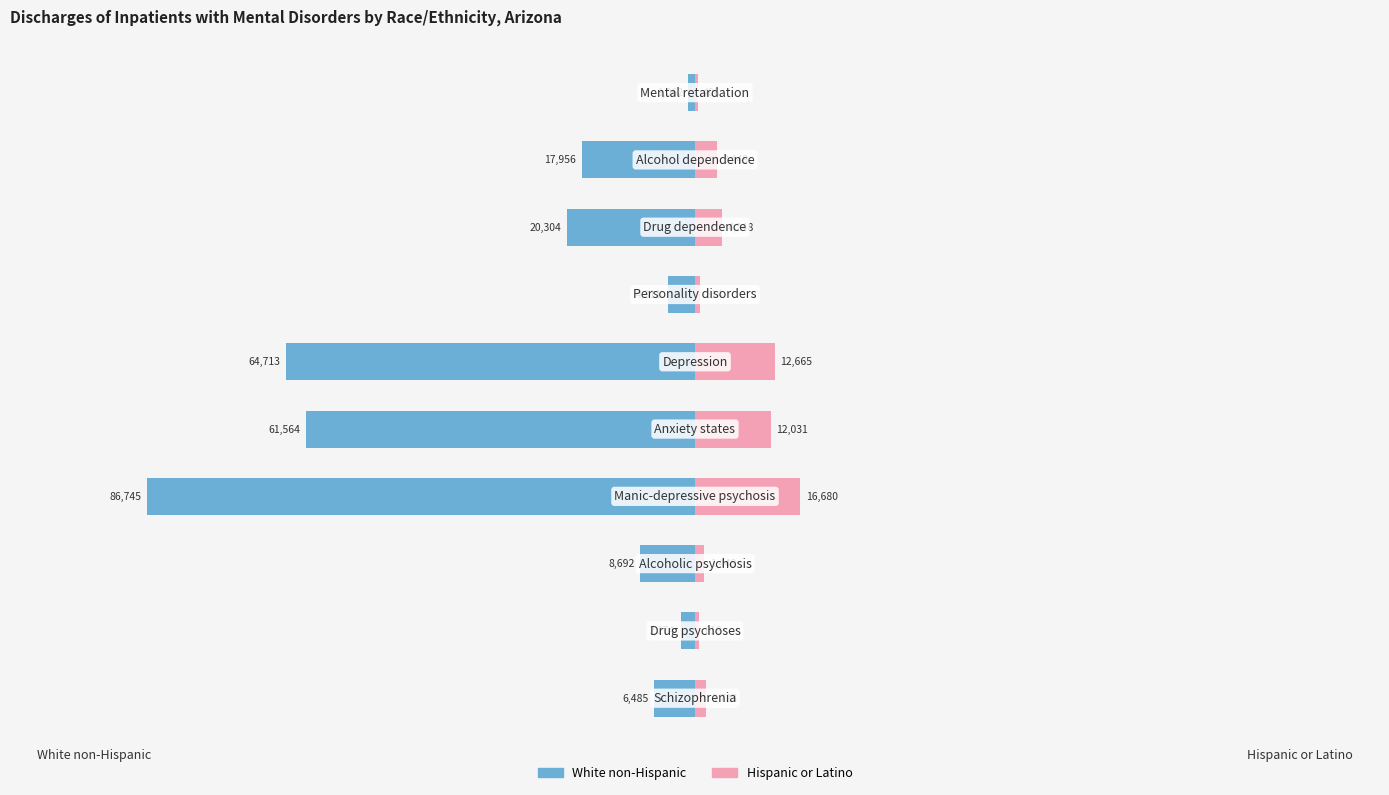

True or false: White non-Hispanic has a value of -1062 at 9.

True